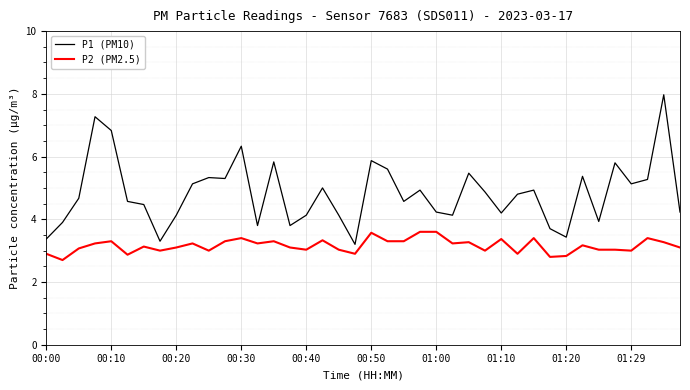

Which series has the largest total across all categories?

P1 (PM10)